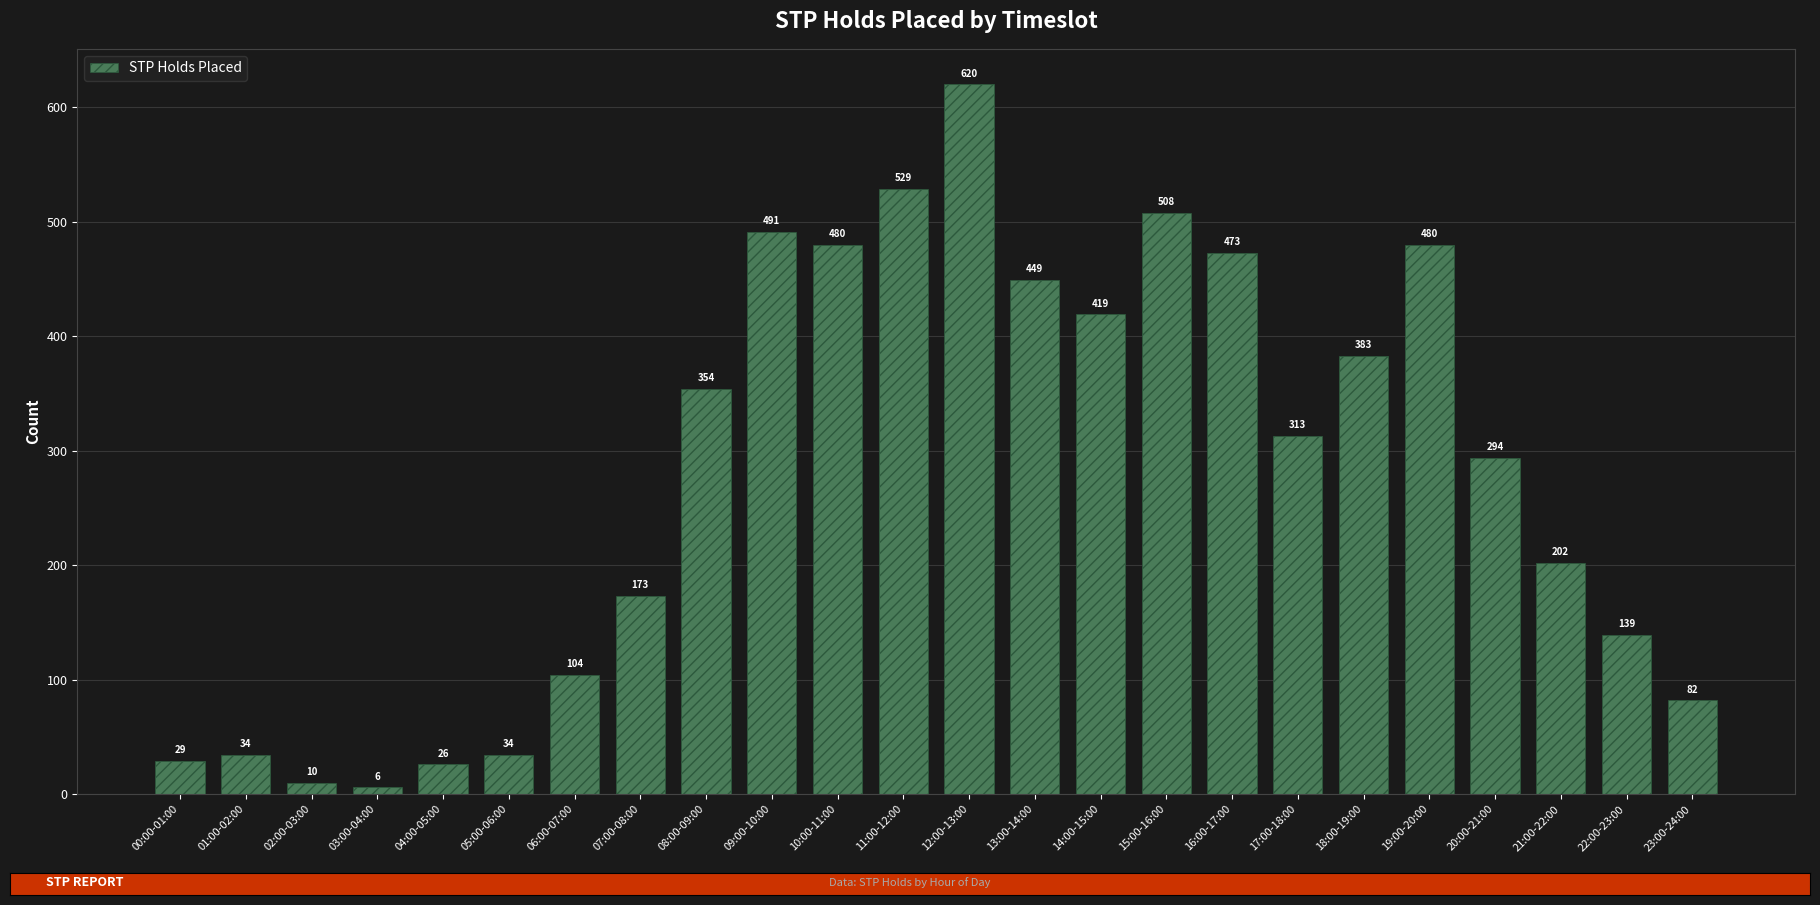

What is the value of the 18th bar from the left?

313